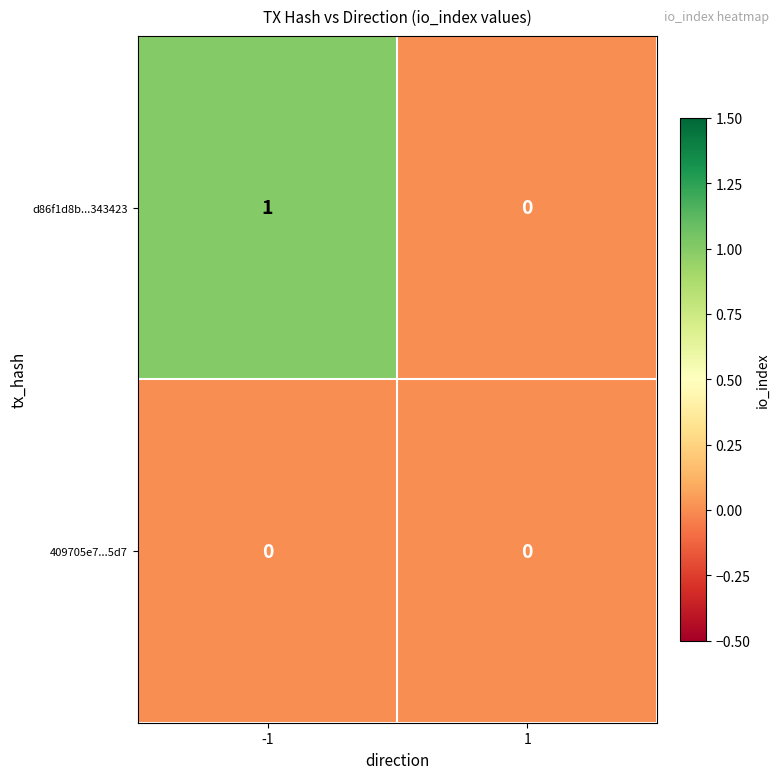

Rank the series by their maximum value, from highest to lowest.

d86f1d8b...343423, 409705e7...5d7